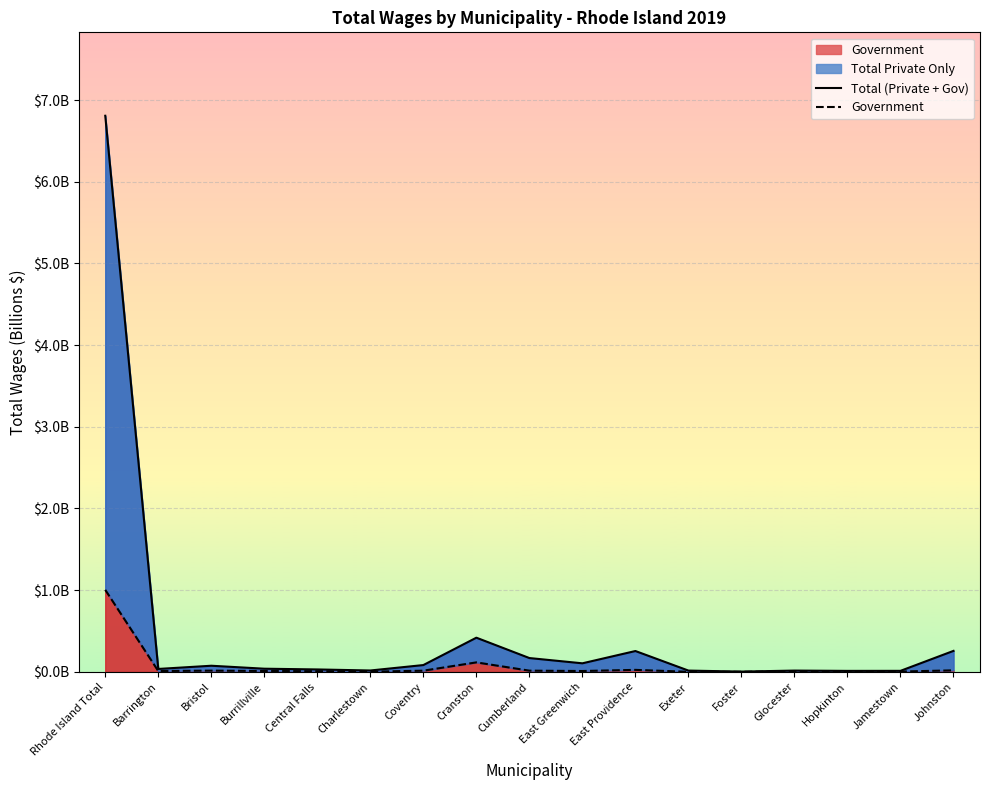

What is the difference between the second highest and second lowest values in the Total (Private + Gov) series?

0.4